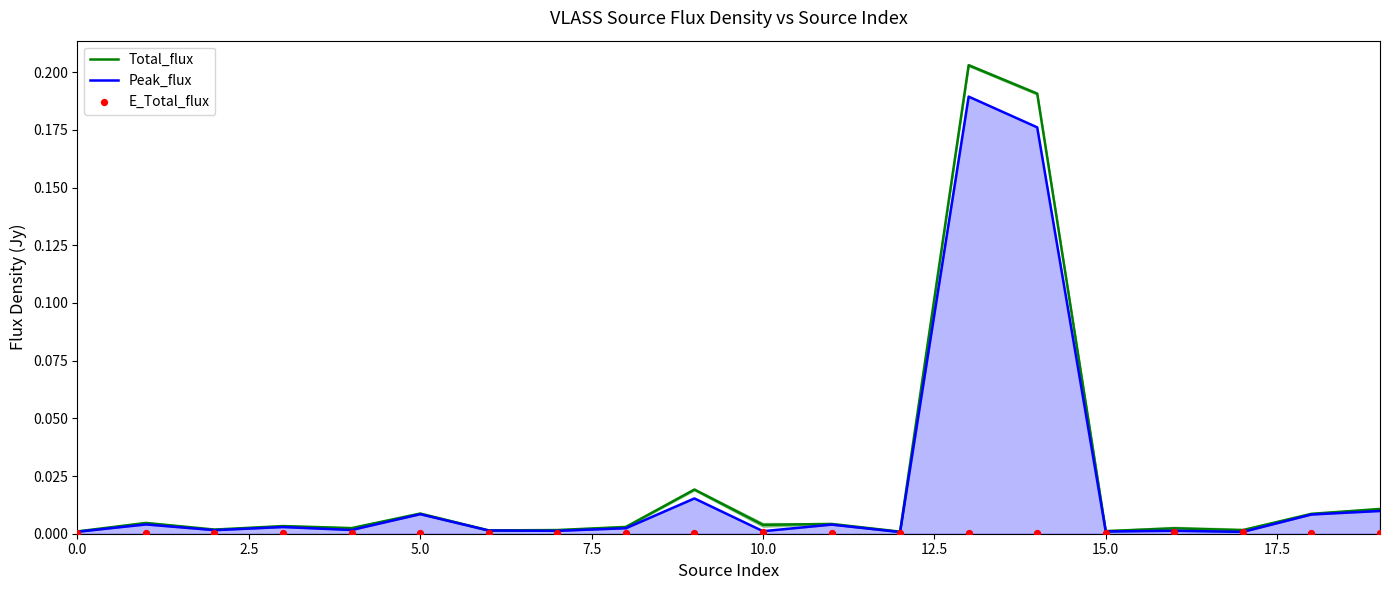

Which series reaches the minimum Y coordinate?

E_Total_flux